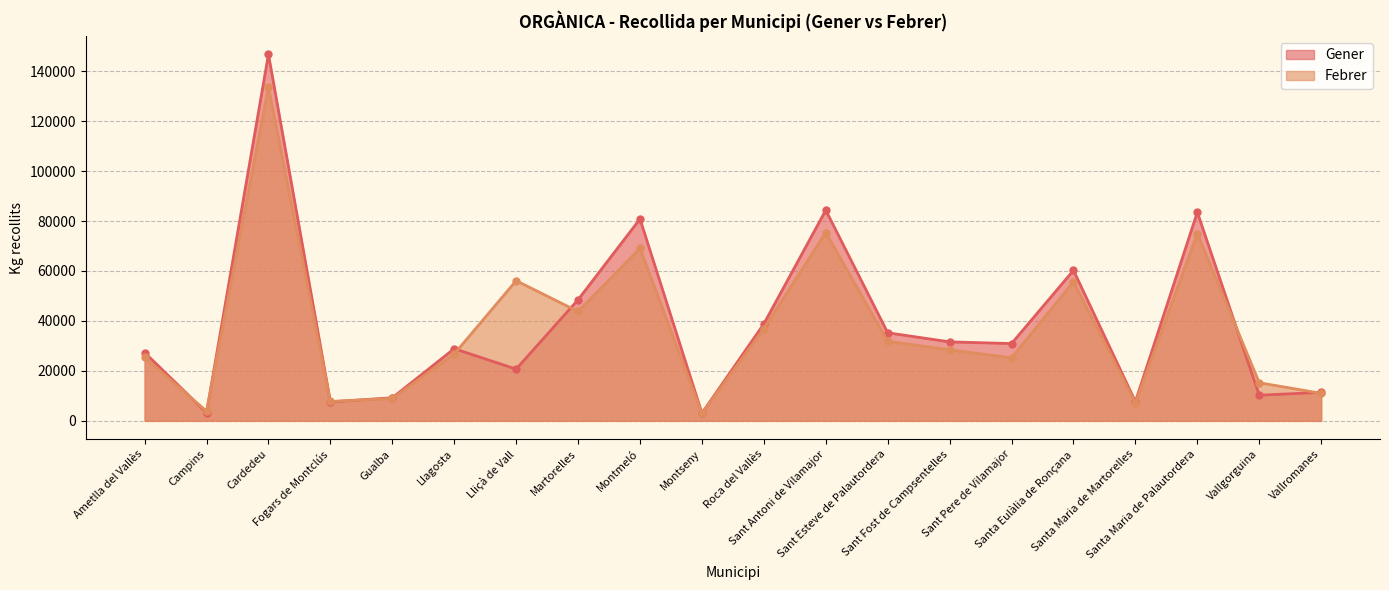

At which category does the chart reach its peak across all series?

Cardedeu